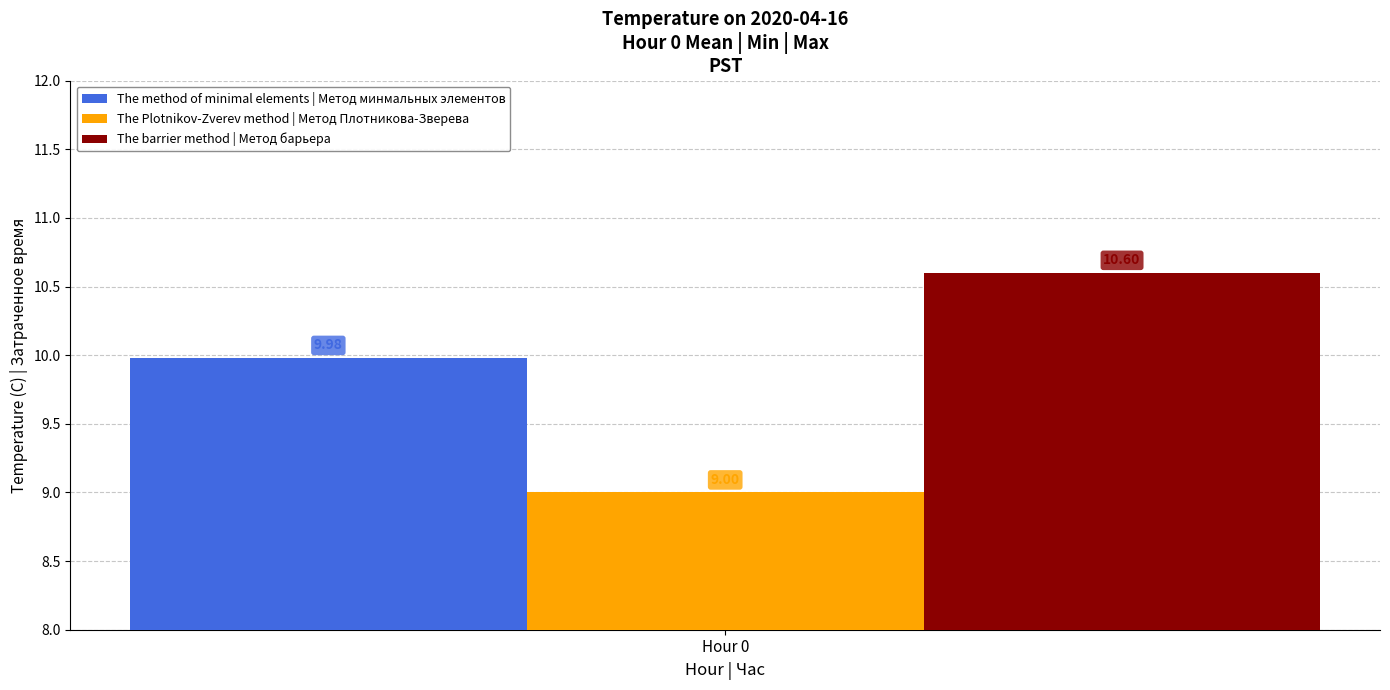

Which series has the widest spread of values?

The method of minimal elements | Метод минмальных элементов